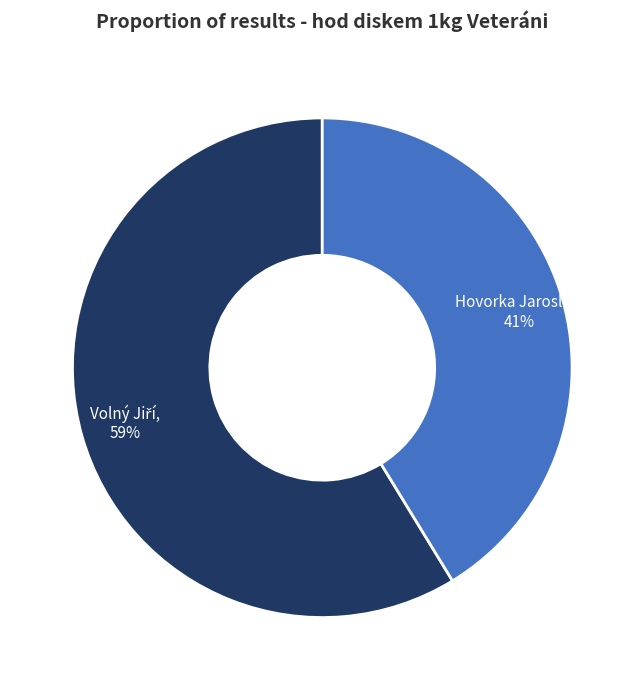

How many slices are in this pie chart?

2